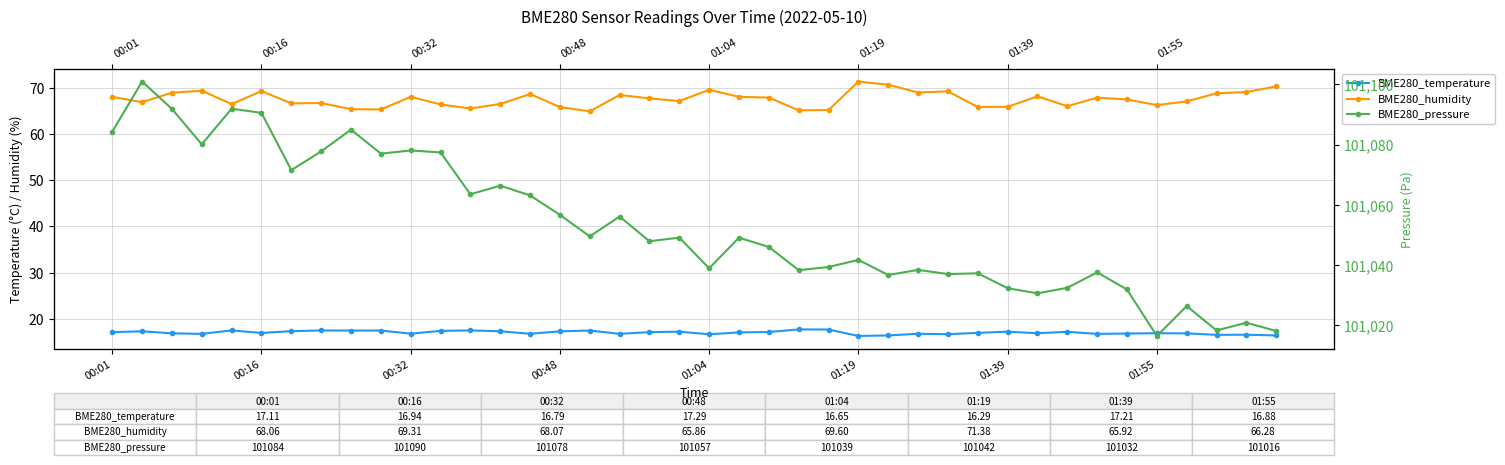

True or false: BME280_humidity and BME280_temperature cross at least once.

False